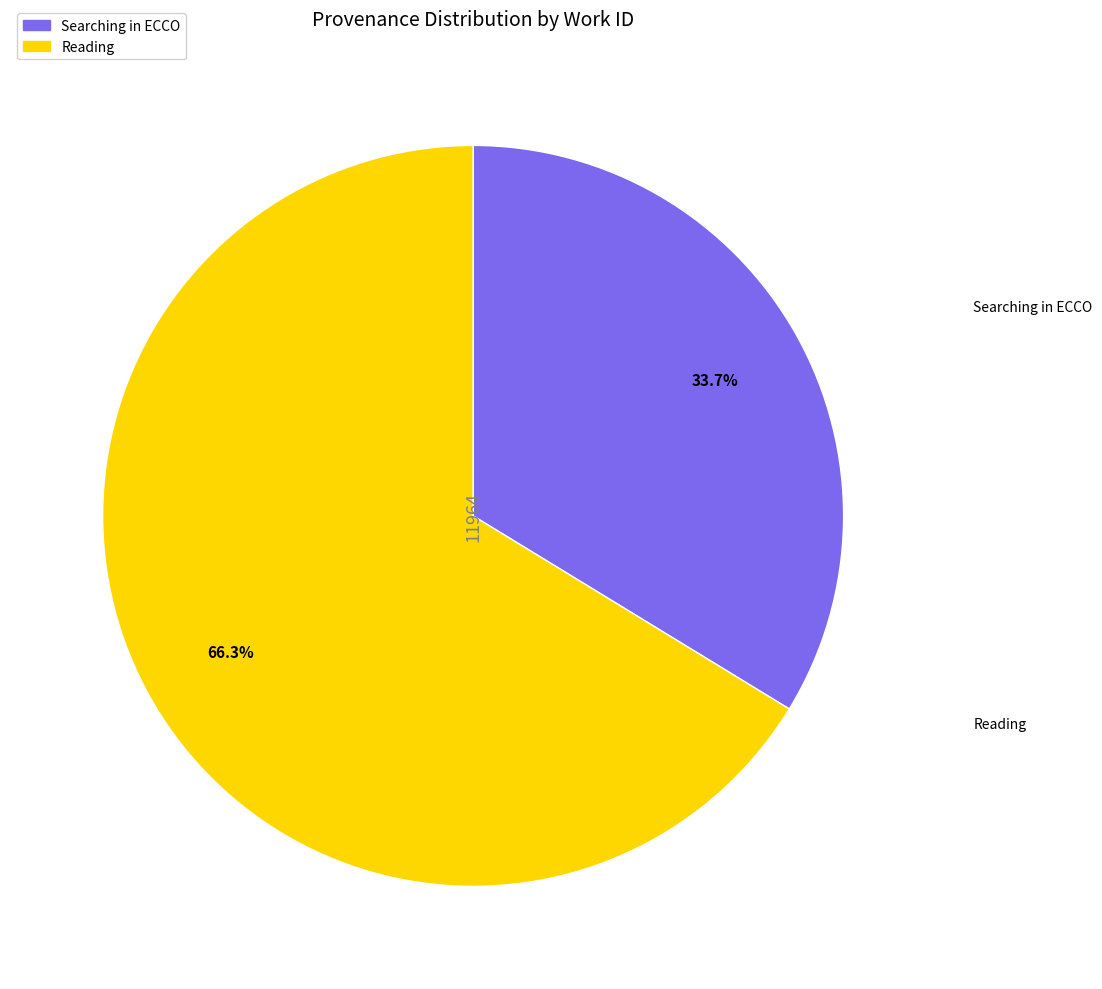

To the nearest percent, what portion does Reading represent?

66%